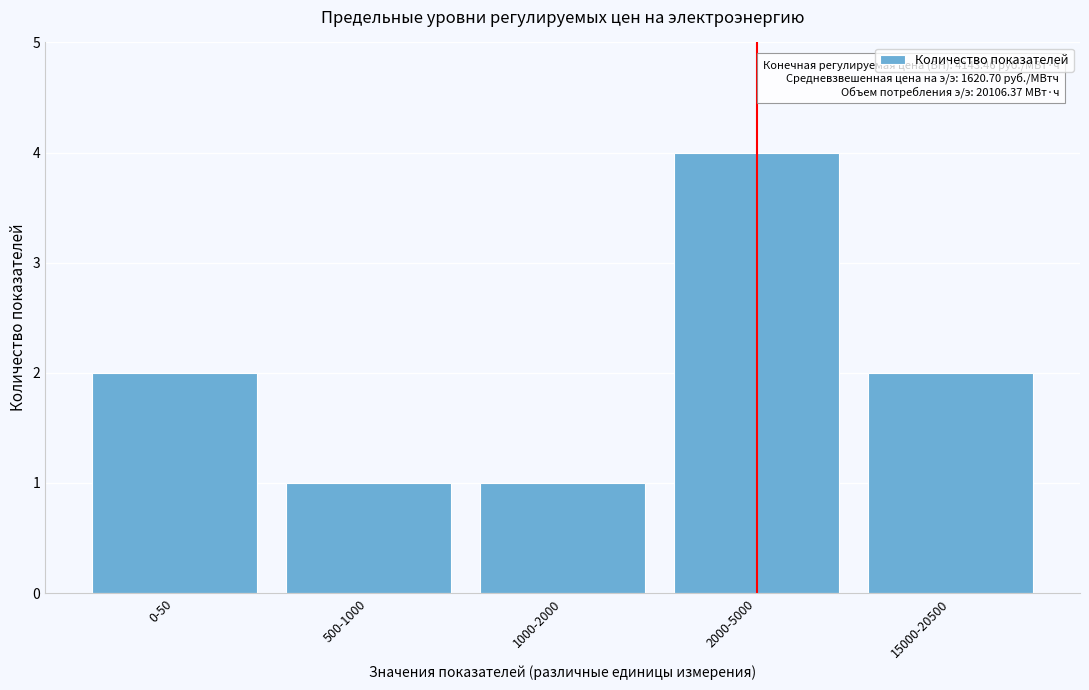

Reading left to right, what are all the values shown in this chart?

0-50=2	500-1000=1	1000-2000=1	2000-5000=4	15000-20500=2